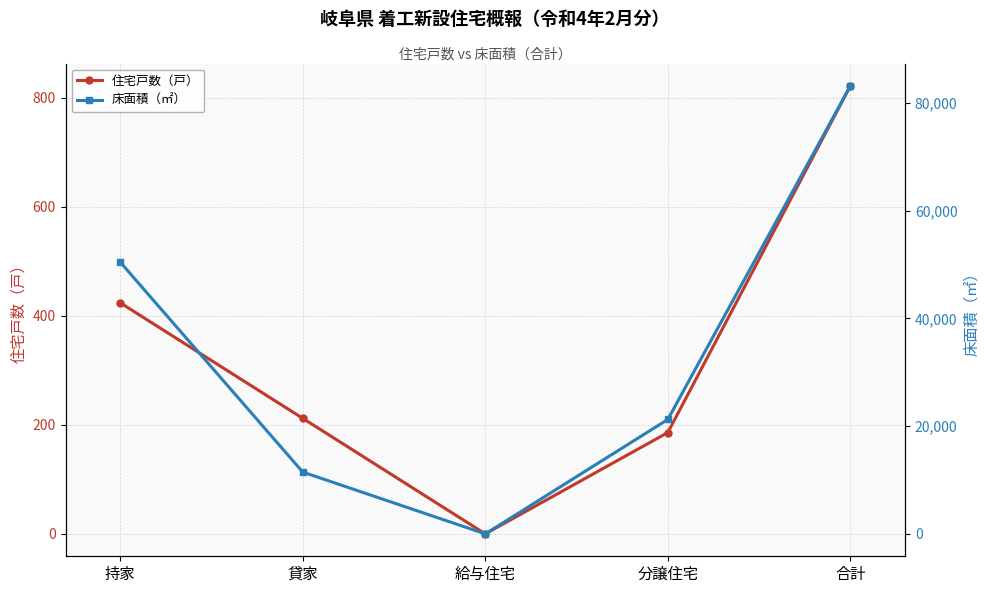

What is the label of the 1st point from the right?

合計